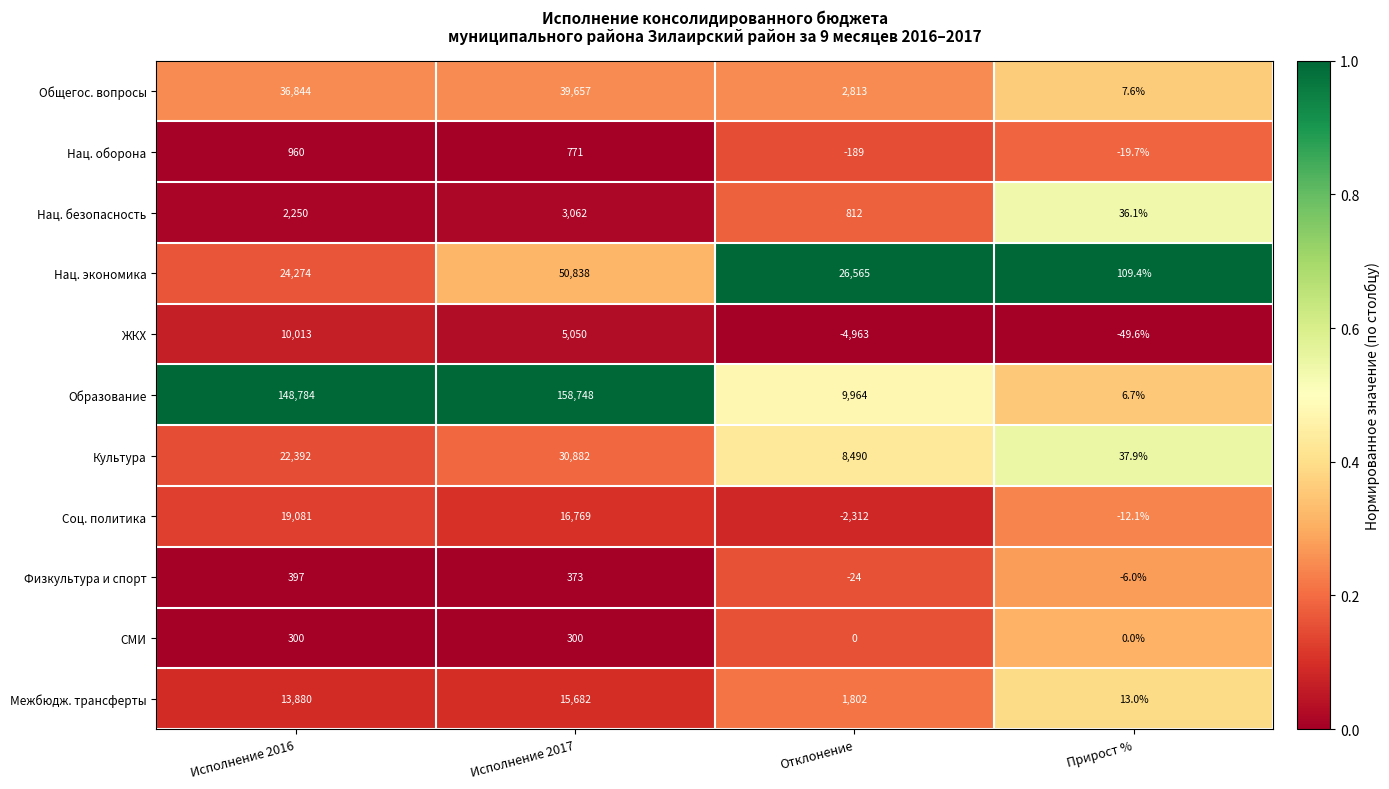

Read the Физкультура и спорт value at Отклонение.

-24.0